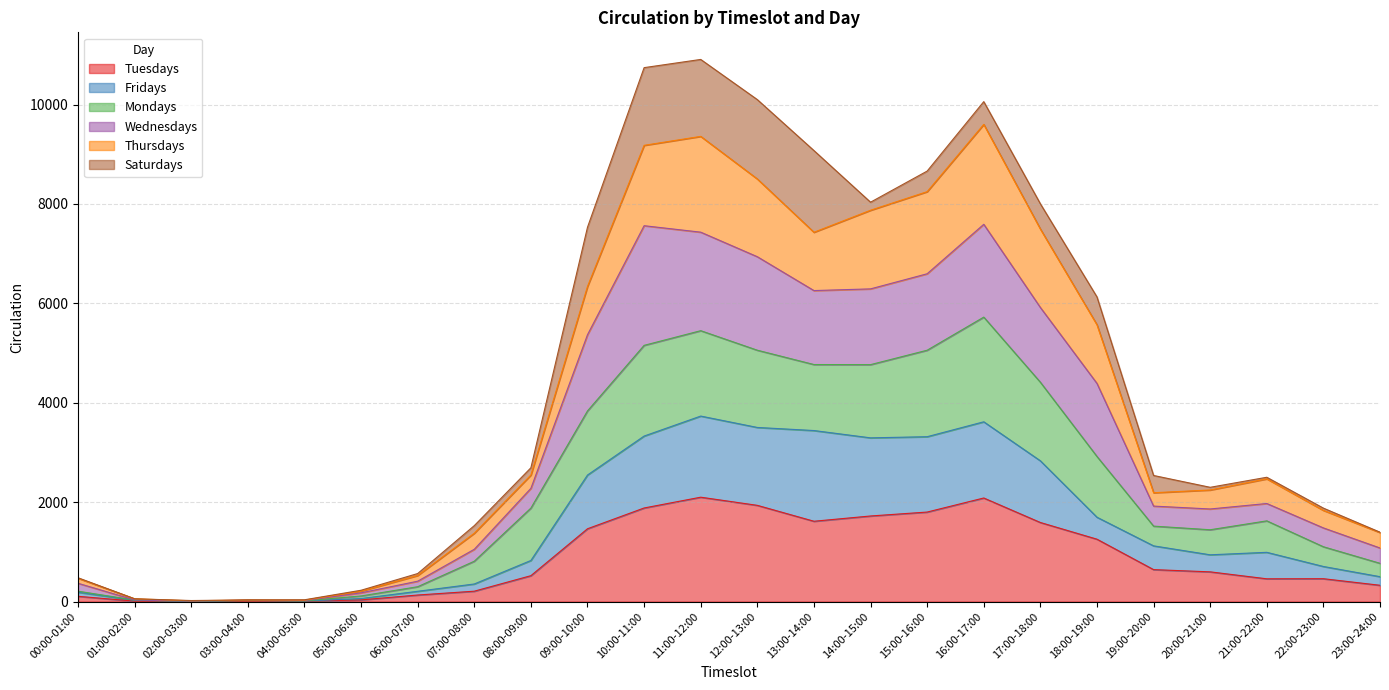

Which label corresponds to the largest value in the chart?

11:00-12:00